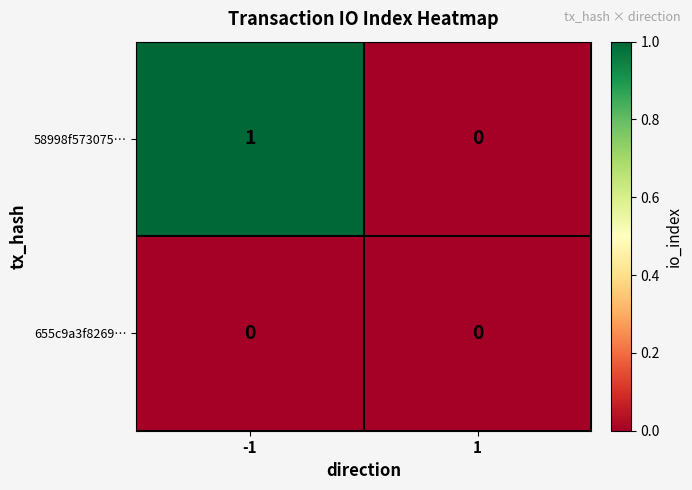

Count the number of data series in this chart.

2